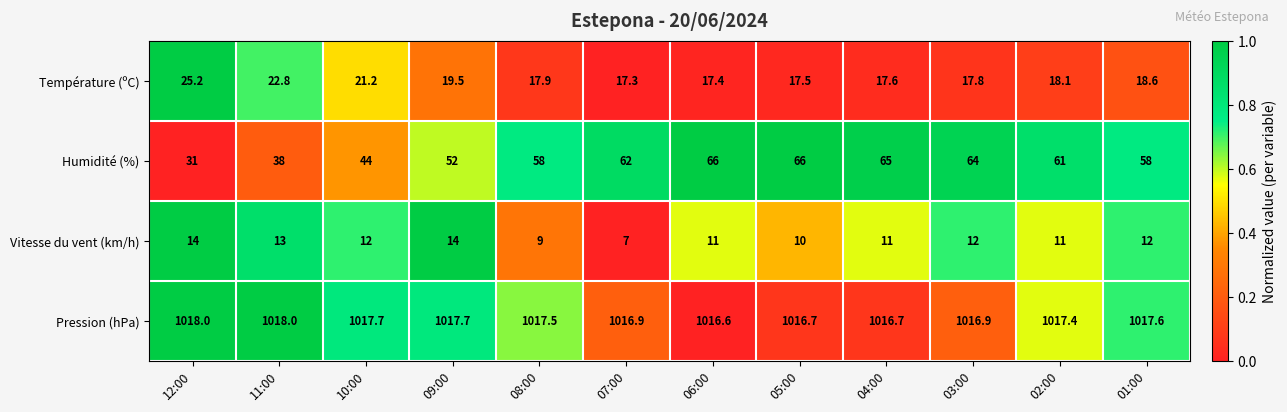

How many data points in Température (ºC) are less than 18?

6